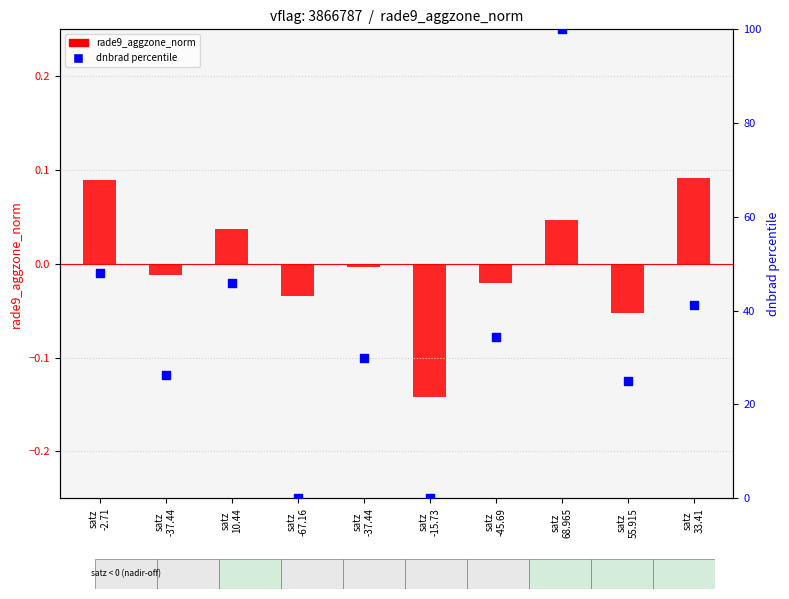

Which series contains the highest Y value?

dnbrad (percentile)